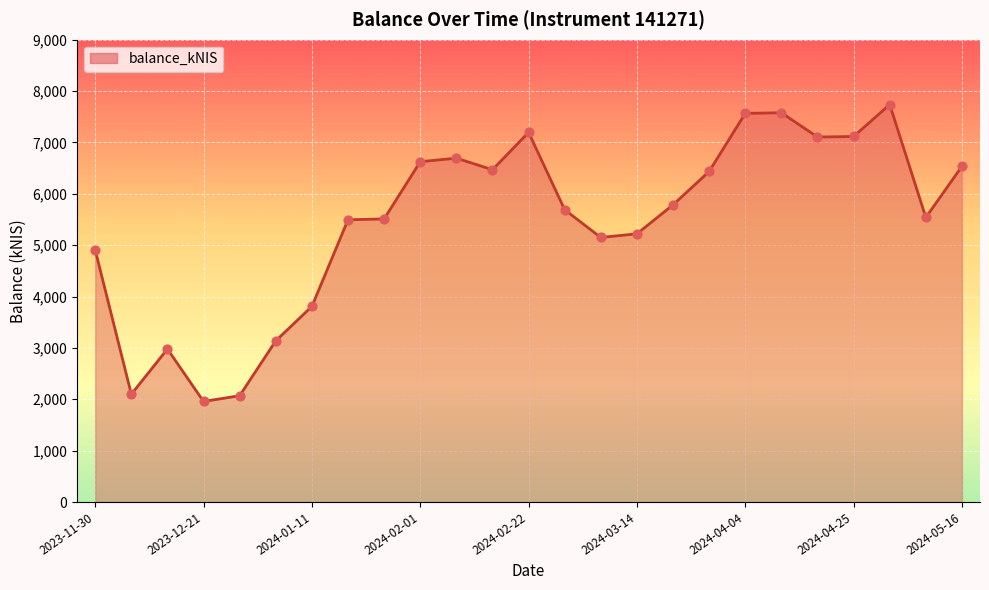

What is the smallest value displayed?

1957.4